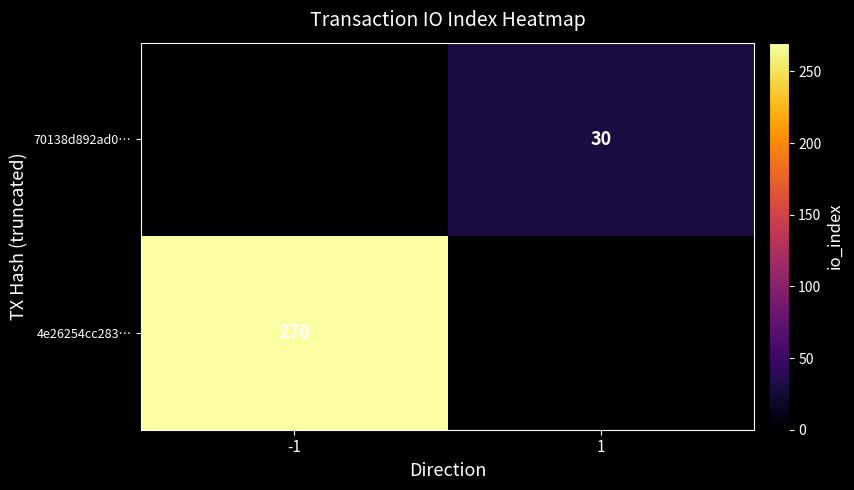

How many series are shown in this chart?

2